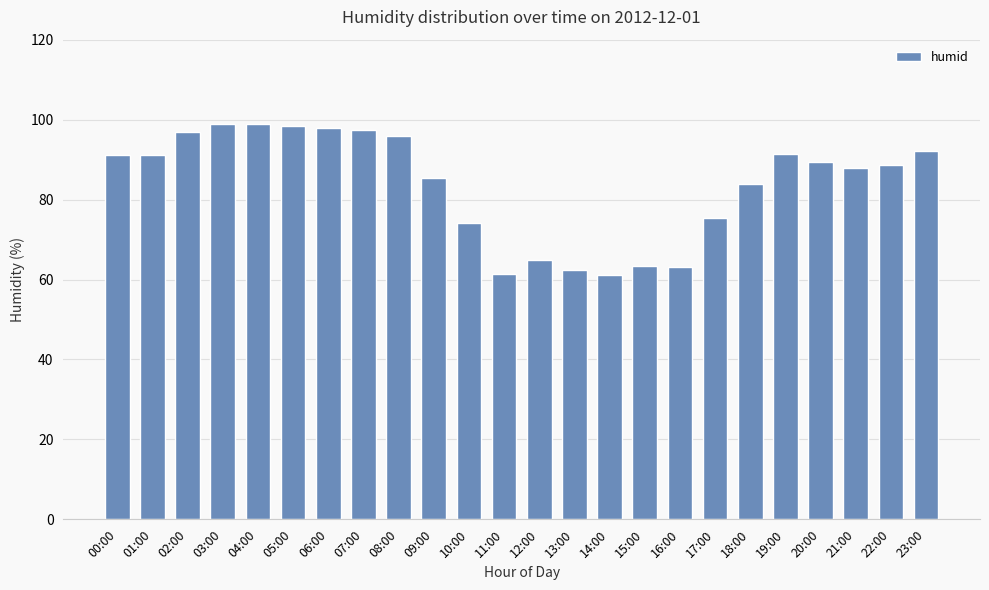

How many bars are there in total?

24